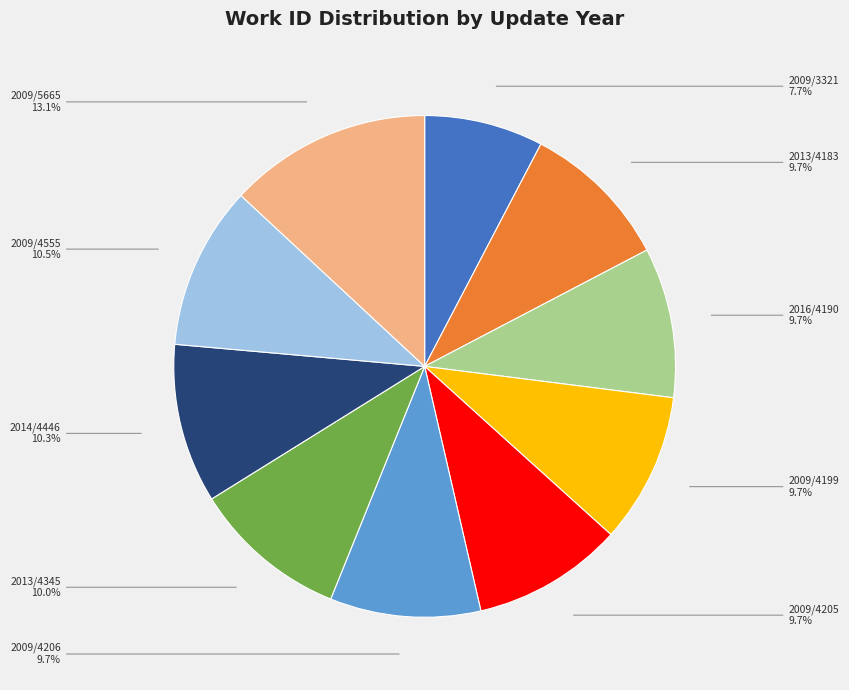

Is the sum of 2009/3321 and 2013/4183 greater than half?

No